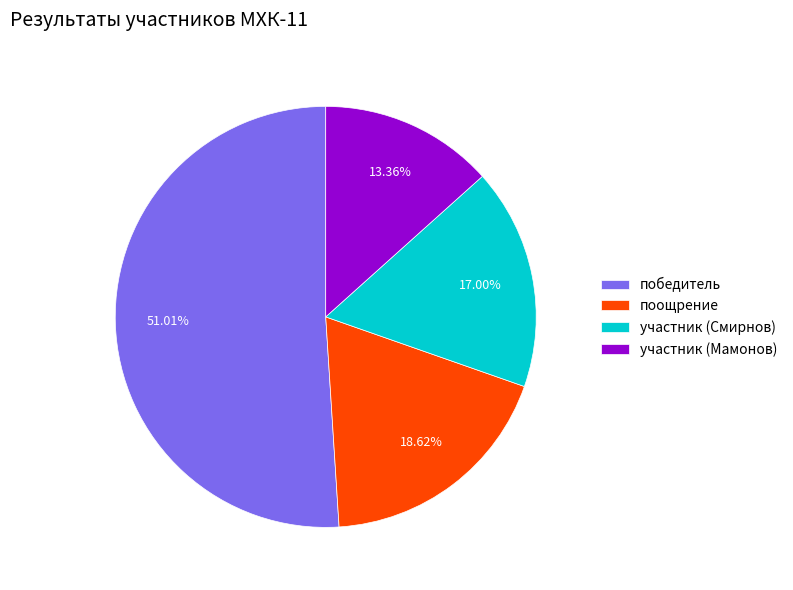

Is there a majority slice in this chart?

Yes